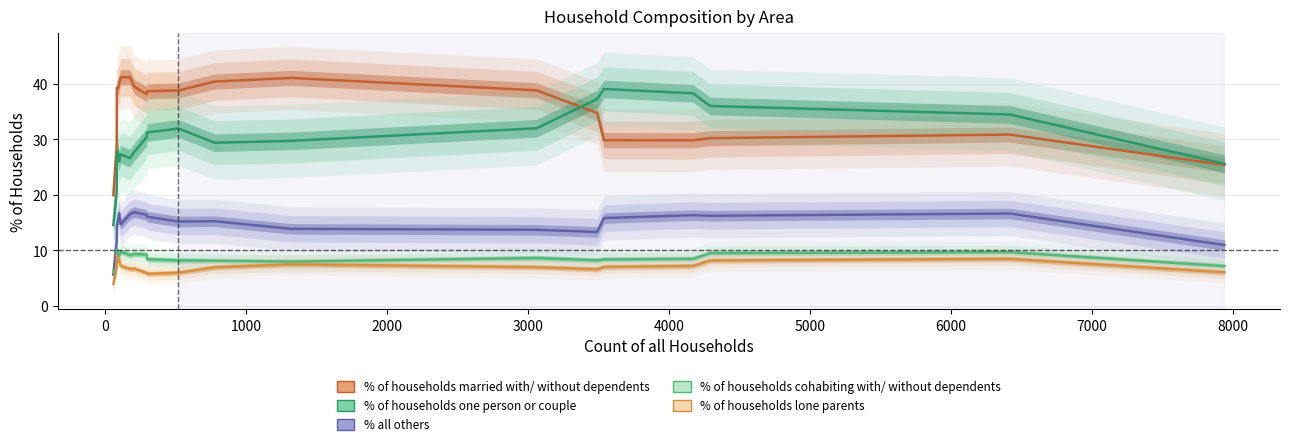

Is the value of % all others at −1000 greater than the value of % of households one person or couple at 9000?

No